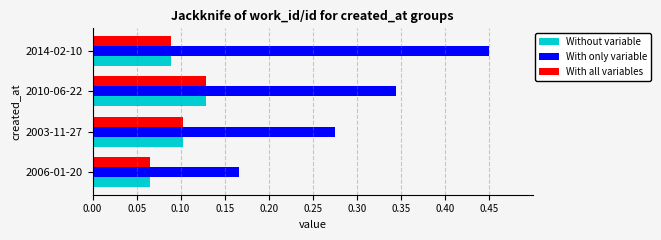

The With only variable series shows 0.1 at 2006-01-20. True or false?

False